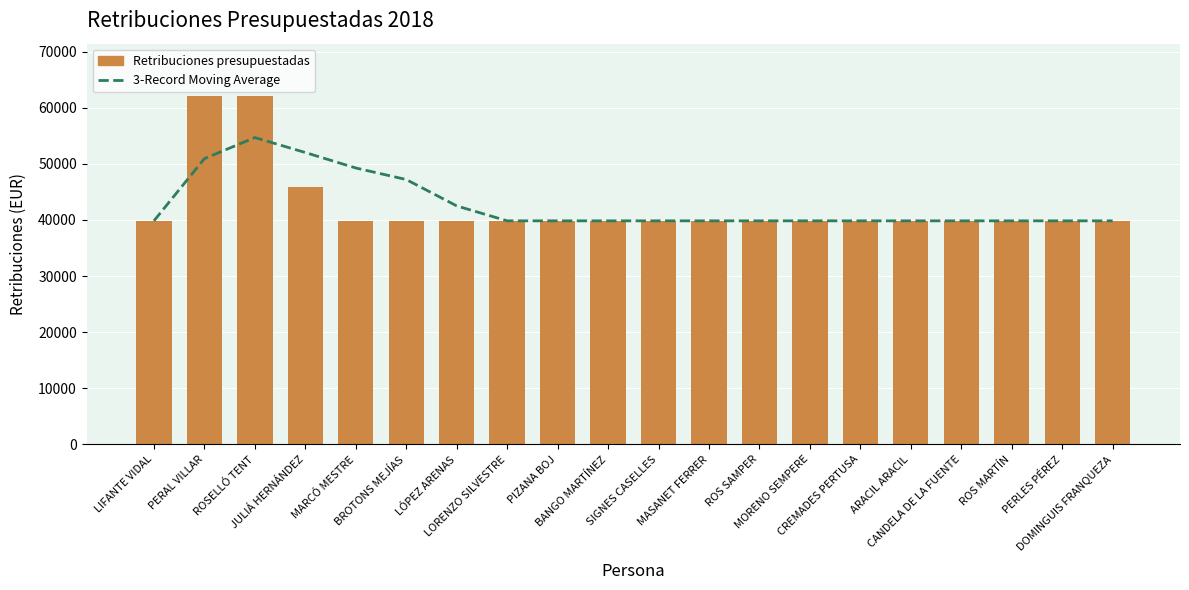

What is the total value across all series at ARACIL ARACIL?

79689.1